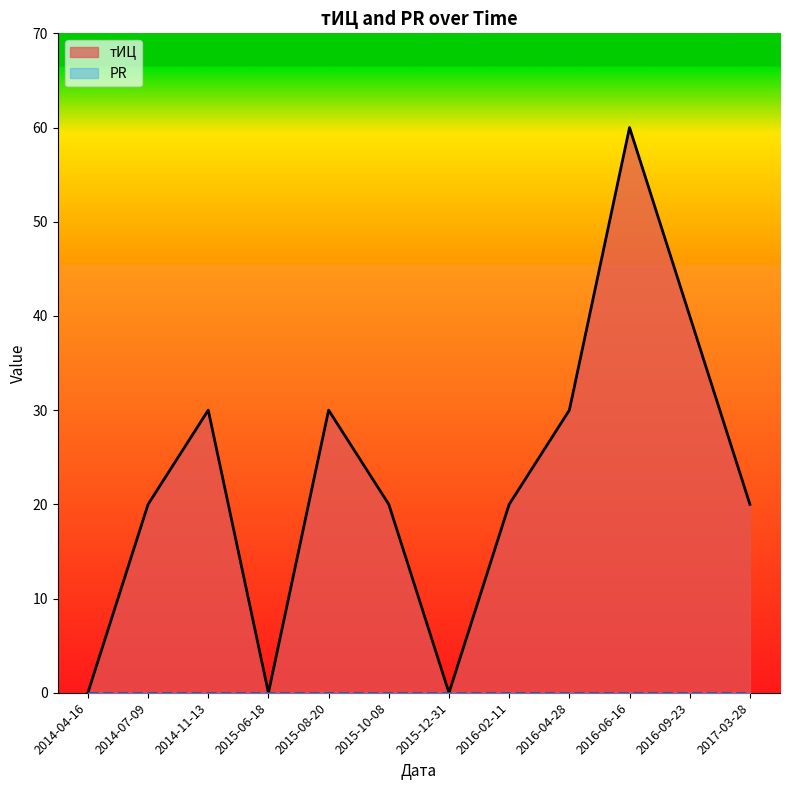

What position from the left is 2014-07-09?

2